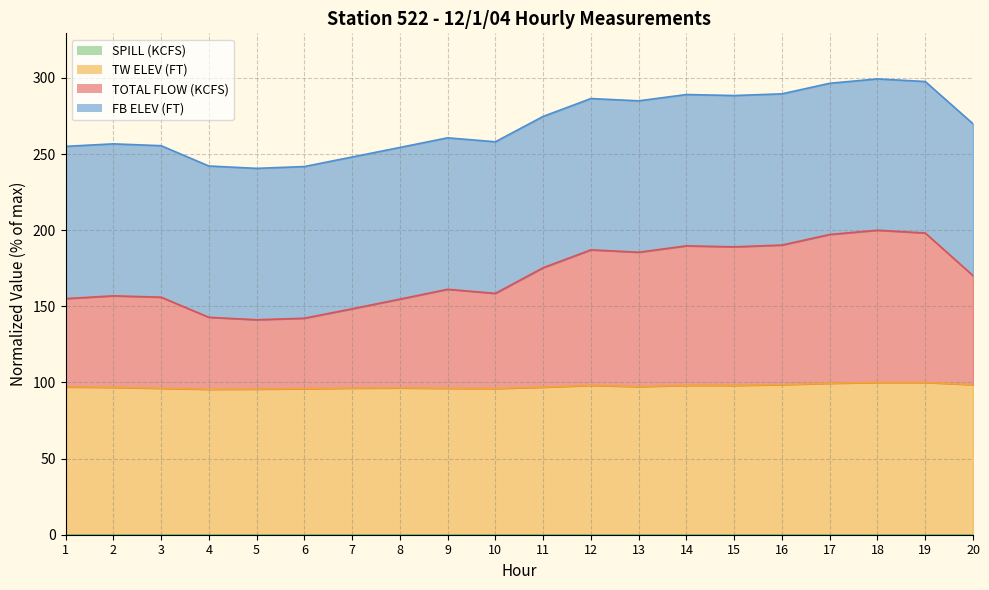

Does the chart have visible grid lines?

Yes